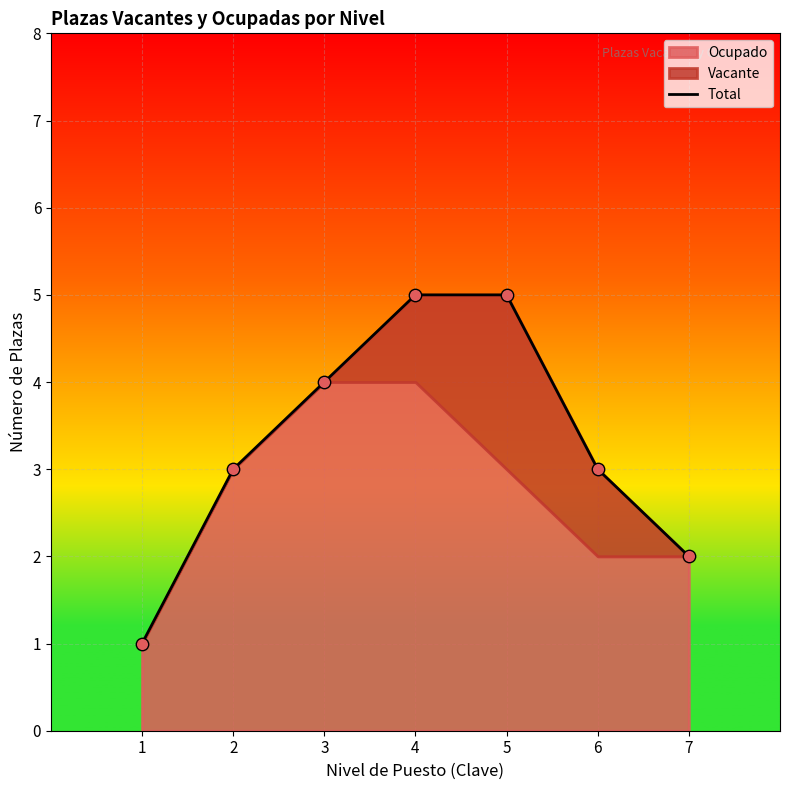

What is the change in value from 6 to 7?

-1